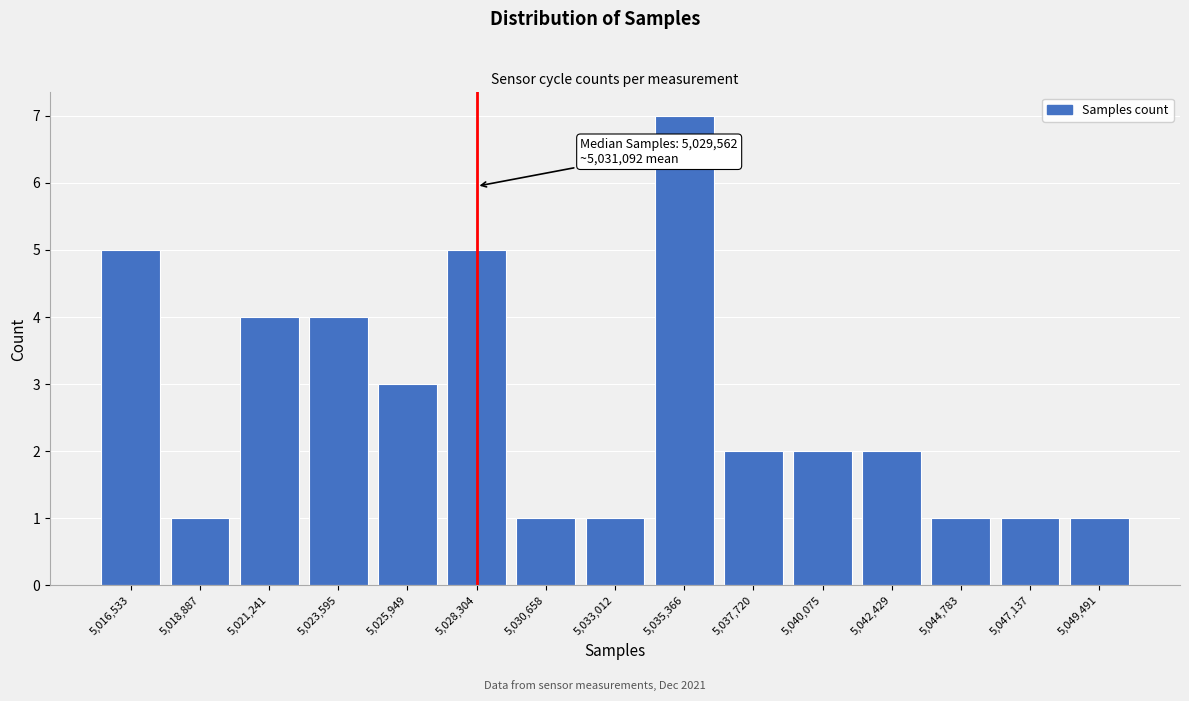

Reading left to right, extract all data points from this chart.

5,016,533=5	5,018,887=1	5,021,241=4	5,023,595=4	5,025,949=3	5,028,304=5	5,030,658=1	5,033,012=1	5,035,366=7	5,037,720=2	5,040,075=2	5,042,429=2	5,044,783=1	5,047,137=1	5,049,491=1